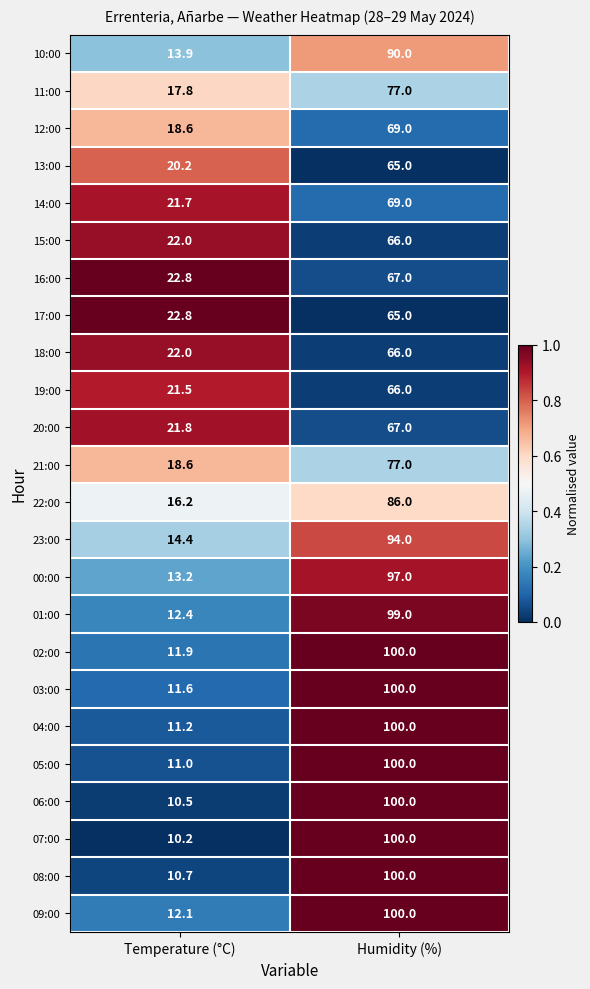

Which series has the largest total across all categories?

09:00